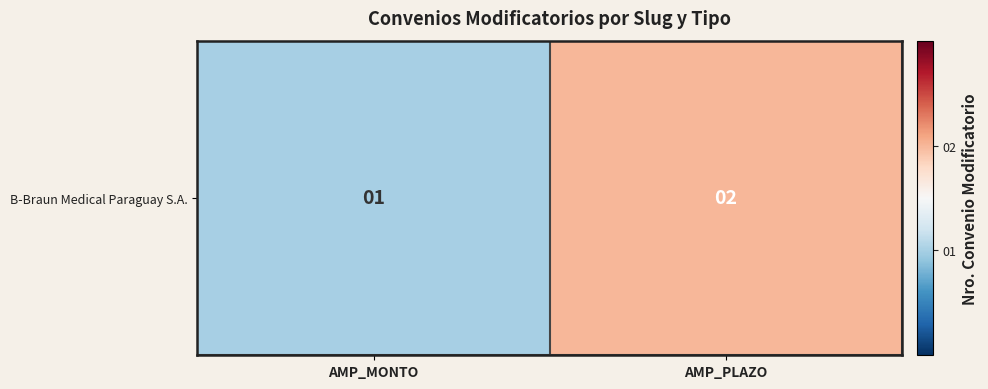

What is the change in value from AMP_MONTO to AMP_PLAZO?

+1